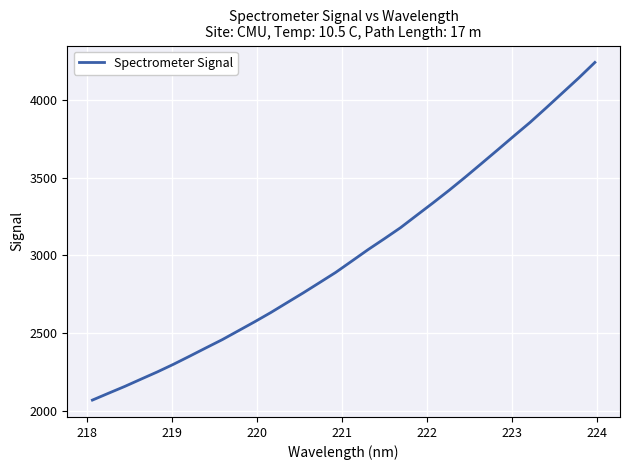

What is the greatest value displayed?

4241.6